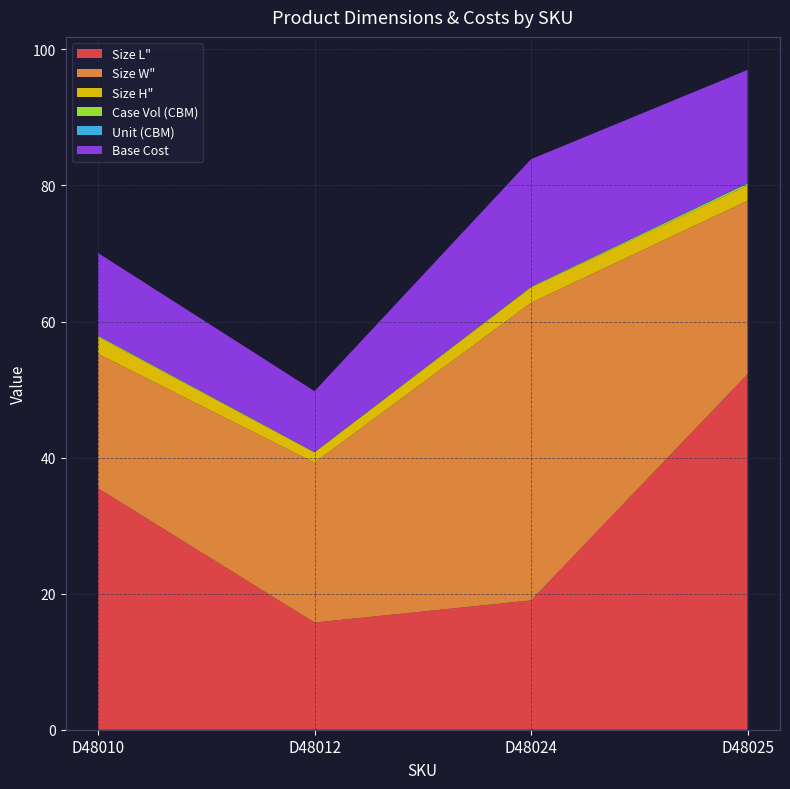

Reading left to right, what are all the values shown in this chart?

Size L": 35.5	15.8	19.0	52.2
Size W": 19.8	23.5	43.8	25.5
Size H": 2.5	1.5	2.2	2.2
Case Vol (CBM): 0.2	0.1	0.1	0.3
Unit (CBM): 0.0	0.0	0.0	0.1
Base Cost: 12.1	8.9	18.7	16.6